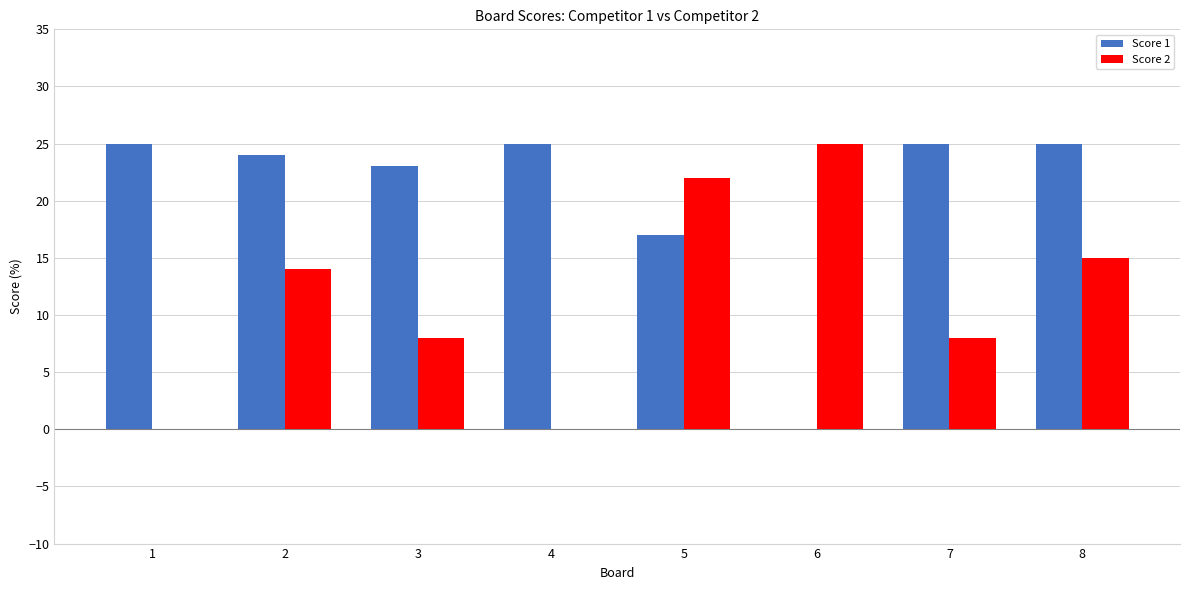

What are all the series names shown in the legend?

Score 1, Score 2